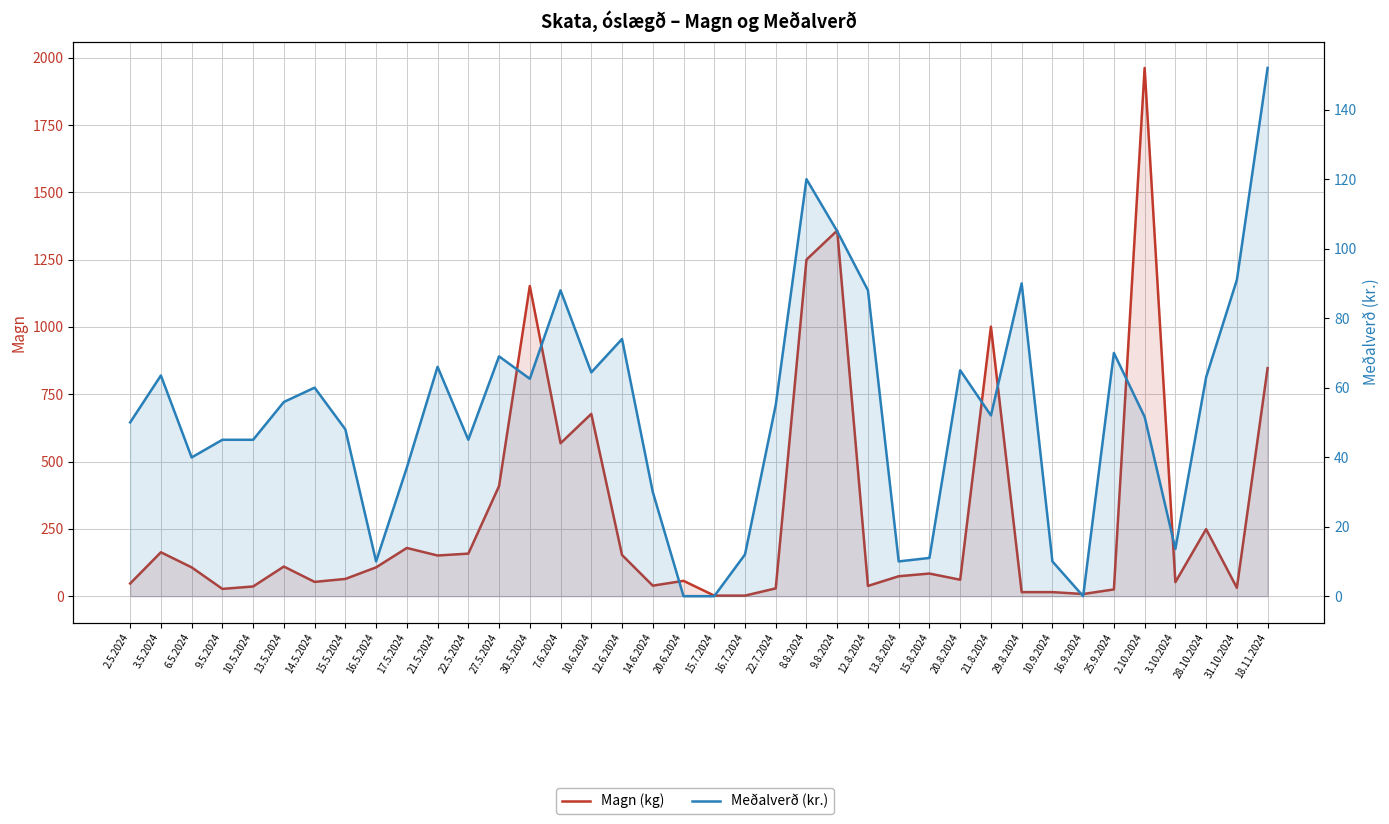

Reading left to right, list all the values displayed in this chart.

Magn (kg): 2.5.2024=47.0	3.5.2024=163.0	6.5.2024=107.0	9.5.2024=27.0	10.5.2024=36.0	13.5.2024=110.0	14.5.2024=53.0	15.5.2024=64.0	16.5.2024=107.0	17.5.2024=179.0	21.5.2024=151.0	22.5.2024=158.0	27.5.2024=409.0	30.5.2024=1152.0	7.6.2024=568.0	10.6.2024=677.0	12.6.2024=153.0	14.6.2024=39.0	20.6.2024=57.0	15.7.2024=2.0	16.7.2024=2.0	22.7.2024=29.0	8.8.2024=1250.0	9.8.2024=1358.0	12.8.2024=38.0	13.8.2024=74.0	15.8.2024=84.0	20.8.2024=61.0	21.8.2024=1001.0	29.8.2024=15.0	10.9.2024=15.0	16.9.2024=8.0	25.9.2024=25.0	2.10.2024=1962.0	3.10.2024=52.0	28.10.2024=249.0	31.10.2024=31.0	18.11.2024=847.0
Meðalverð (kr.): 2.5.2024=50.0	3.5.2024=63.5	6.5.2024=39.9	9.5.2024=45.0	10.5.2024=45.0	13.5.2024=55.9	14.5.2024=60.0	15.5.2024=48.0	16.5.2024=10.0	17.5.2024=37.0	21.5.2024=66.0	22.5.2024=45.0	27.5.2024=69.0	30.5.2024=62.5	7.6.2024=88.0	10.6.2024=64.4	12.6.2024=74.0	14.6.2024=30.0	20.6.2024=0.0	15.7.2024=0.0	16.7.2024=12.0	22.7.2024=55.0	8.8.2024=120.0	9.8.2024=105.0	12.8.2024=88.0	13.8.2024=10.0	15.8.2024=11.0	20.8.2024=65.0	21.8.2024=52.0	29.8.2024=90.0	10.9.2024=10.0	16.9.2024=0.0	25.9.2024=70.0	2.10.2024=51.6	3.10.2024=13.6	28.10.2024=63.0	31.10.2024=91.0	18.11.2024=152.0